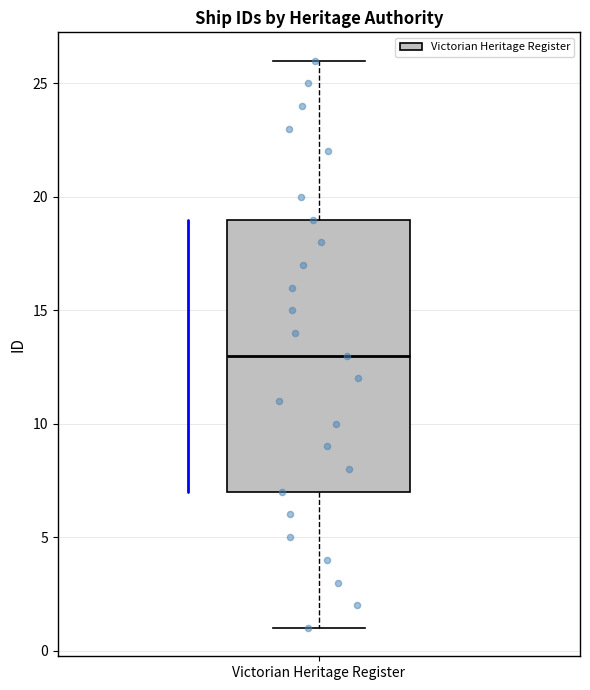

Where does the upper whisker of the box for Victorian Heritage Register end on the y-axis? The values are not printed on the chart, so give them approximately, as read against the axis.

26